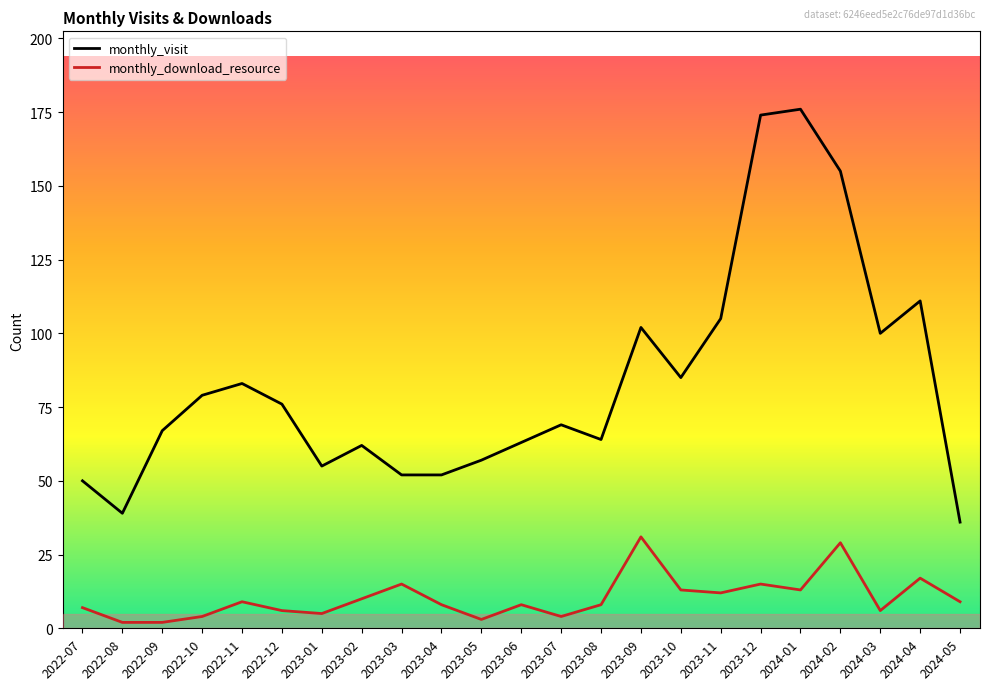

What is the greatest value displayed?

176